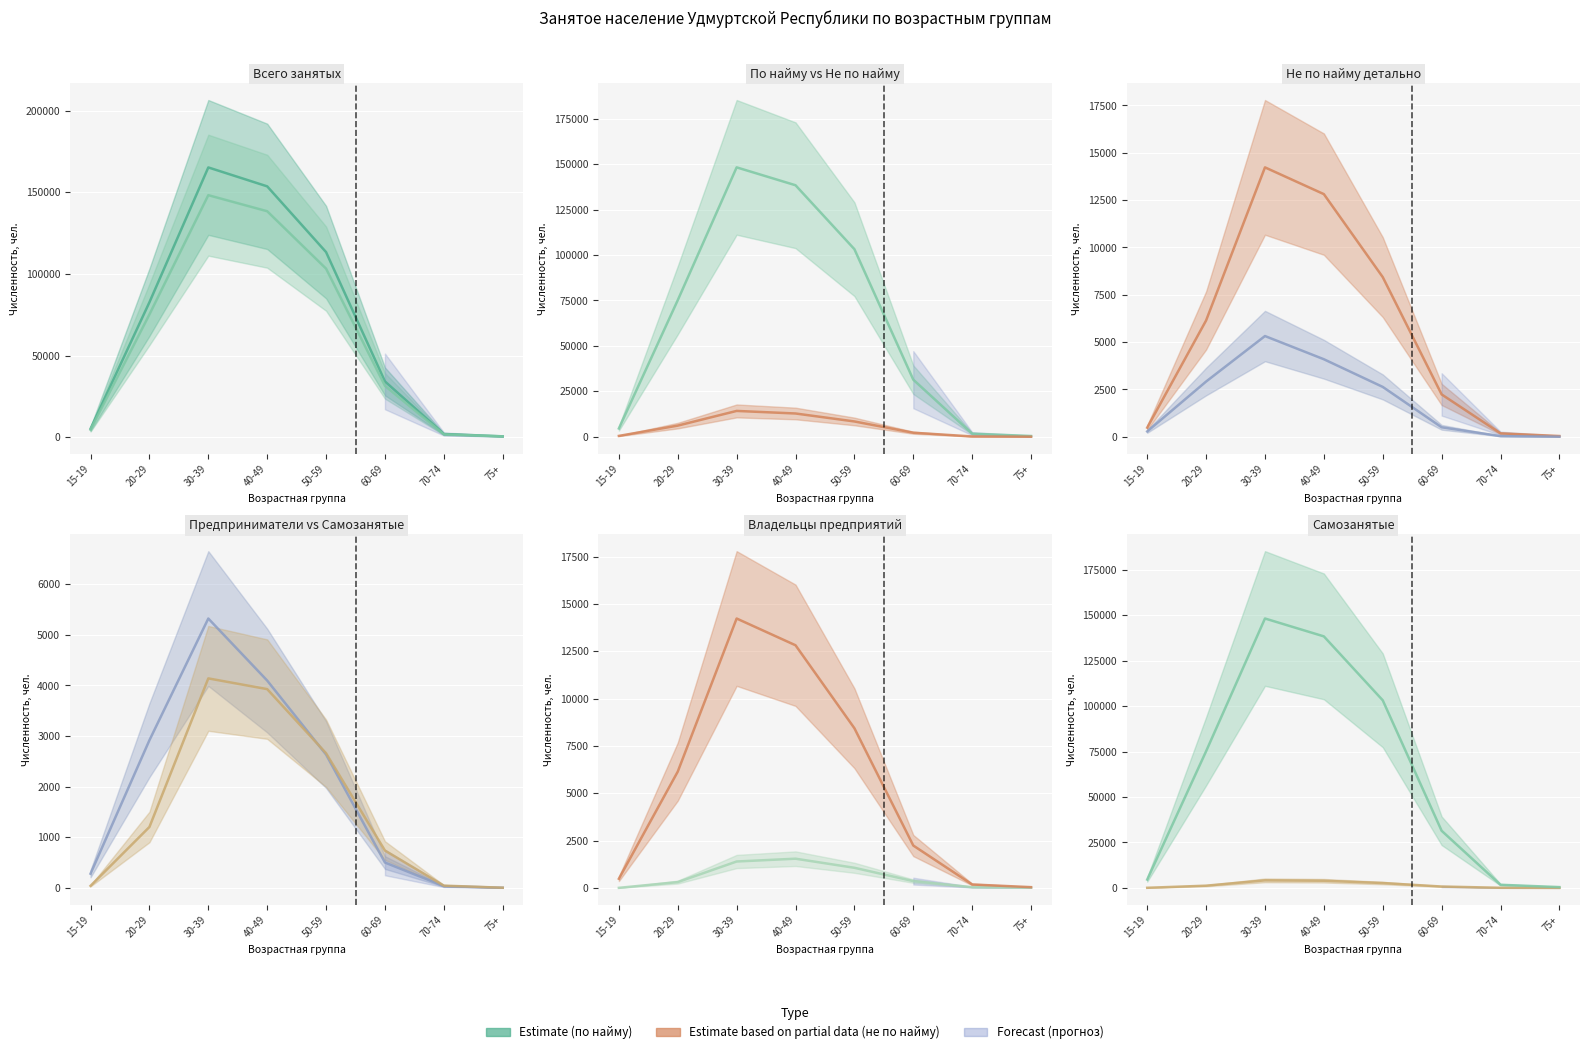

What is the maximum value shown in the chart?

165257